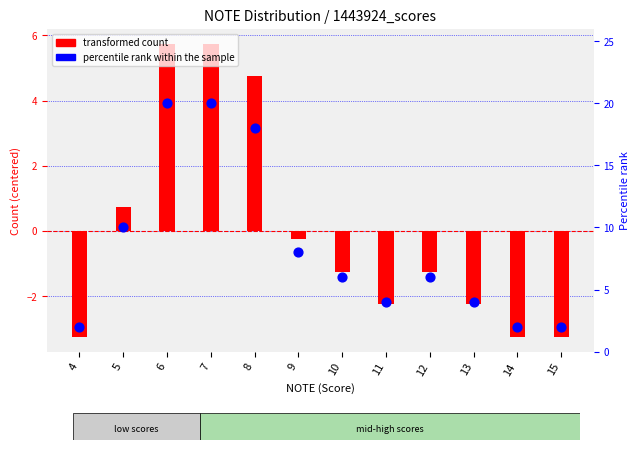

At which category is the sum across all series the highest?

6